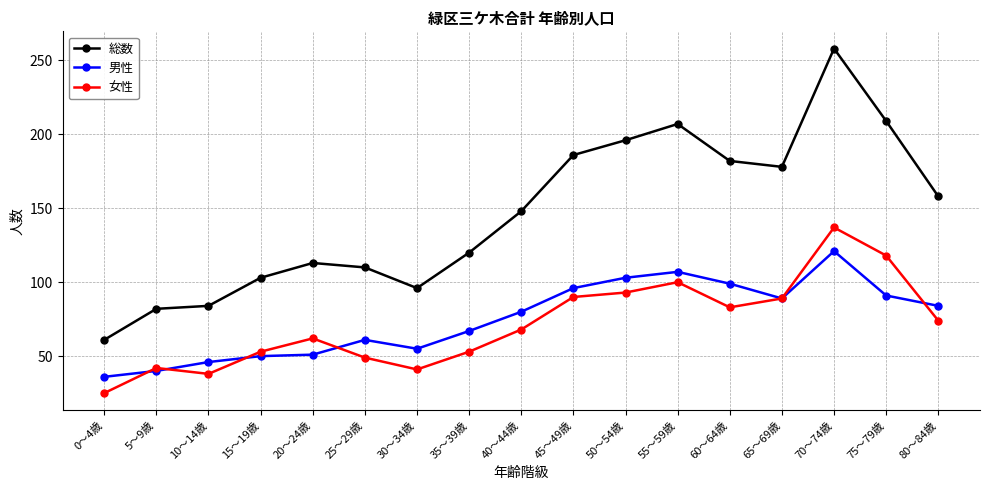

Which series has the largest total across all categories?

総数